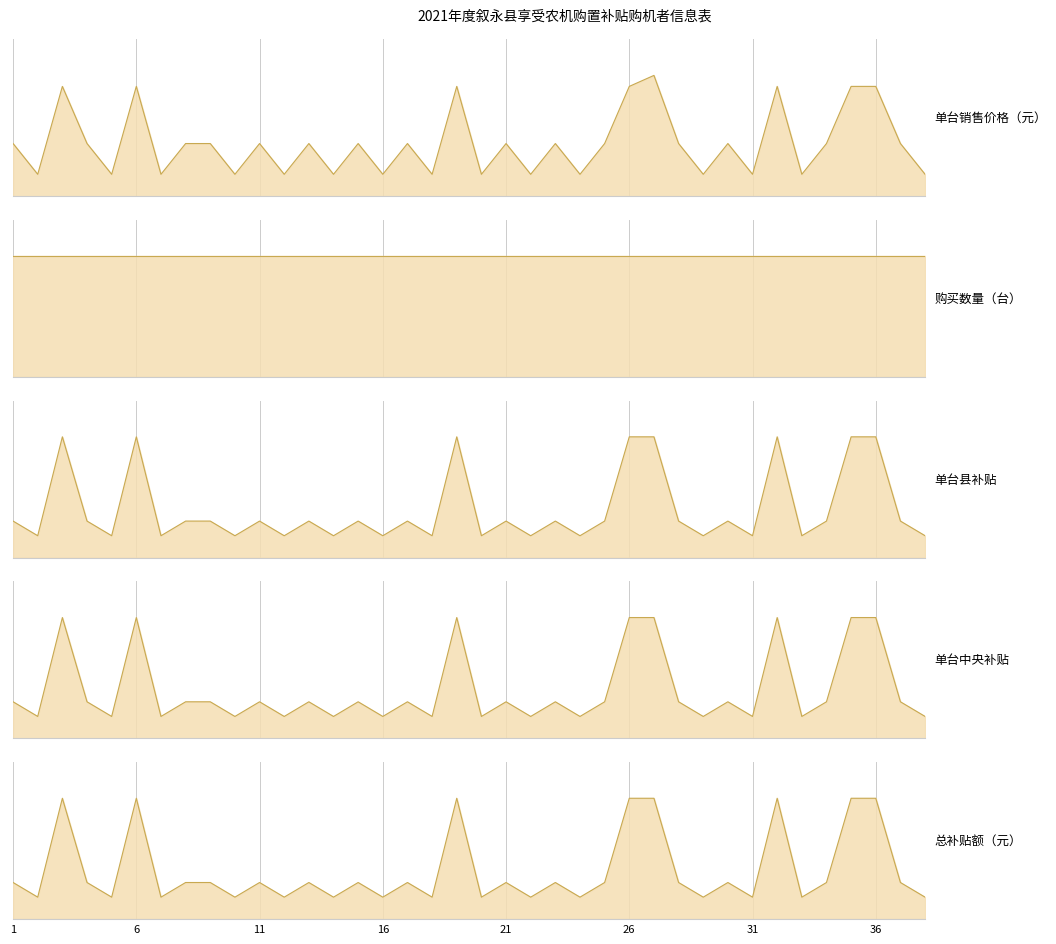

Which series has the largest total across all categories?

单台销售价格（元）